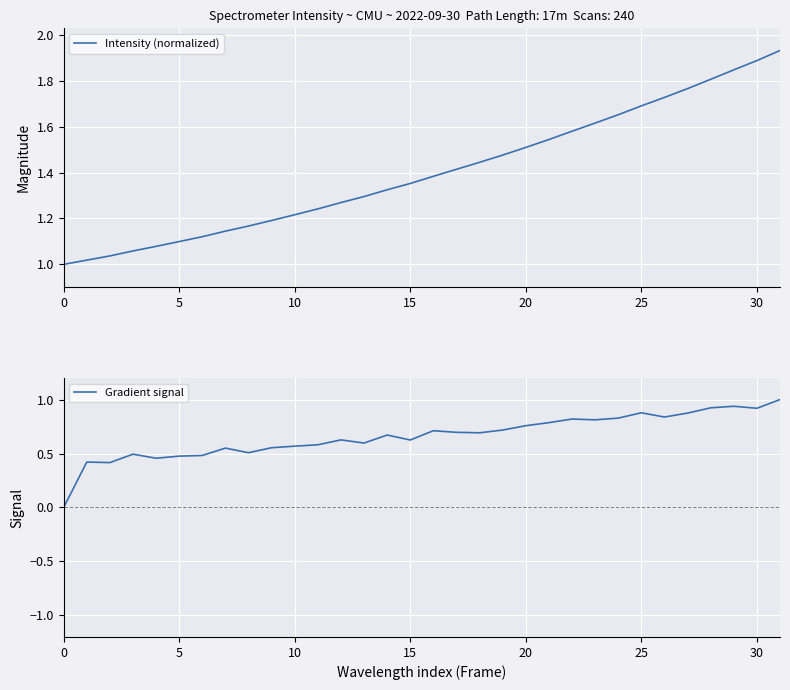

How many lines are shown in the chart?

2